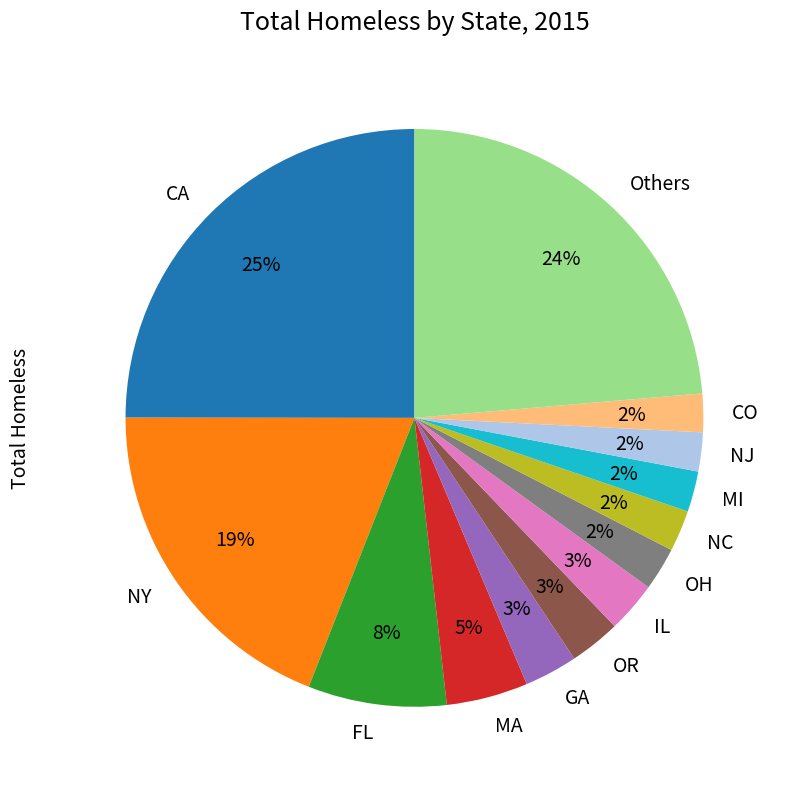

Does NC represent more than half of the total?

No